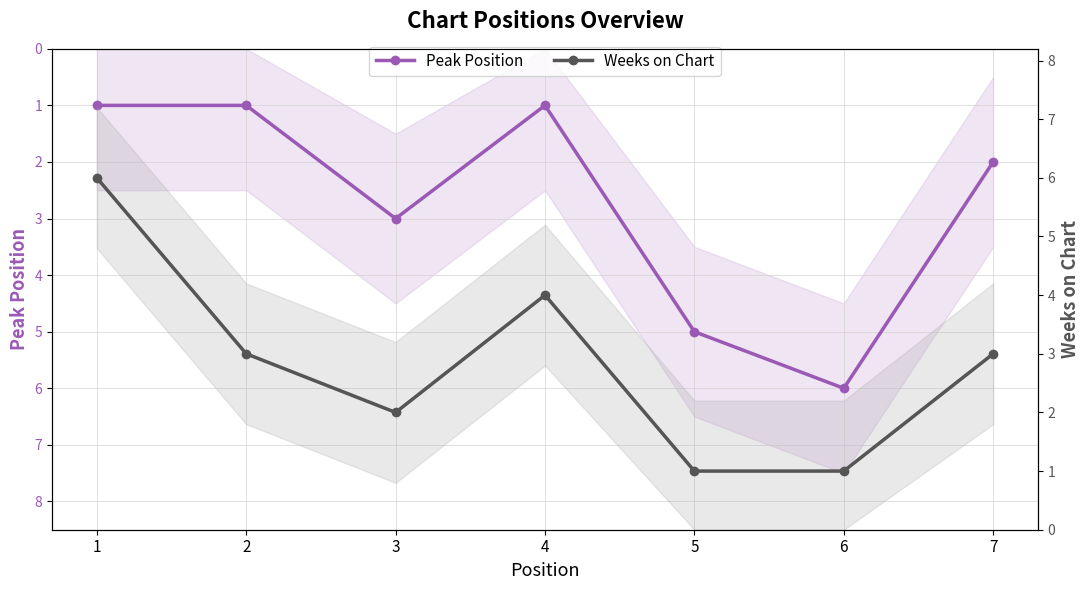

Count the number of data series in this chart.

2